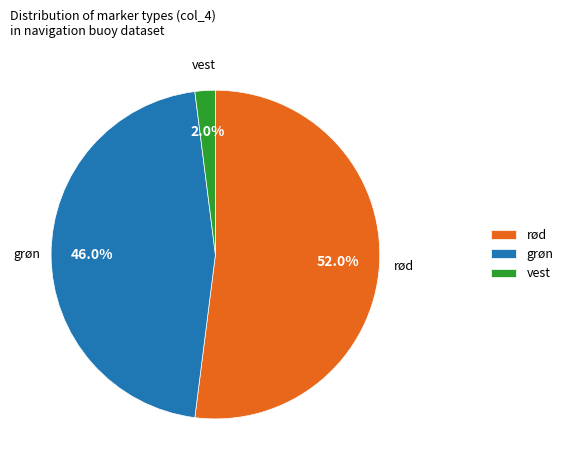

Do grøn and rød together represent more than half of the pie?

Yes